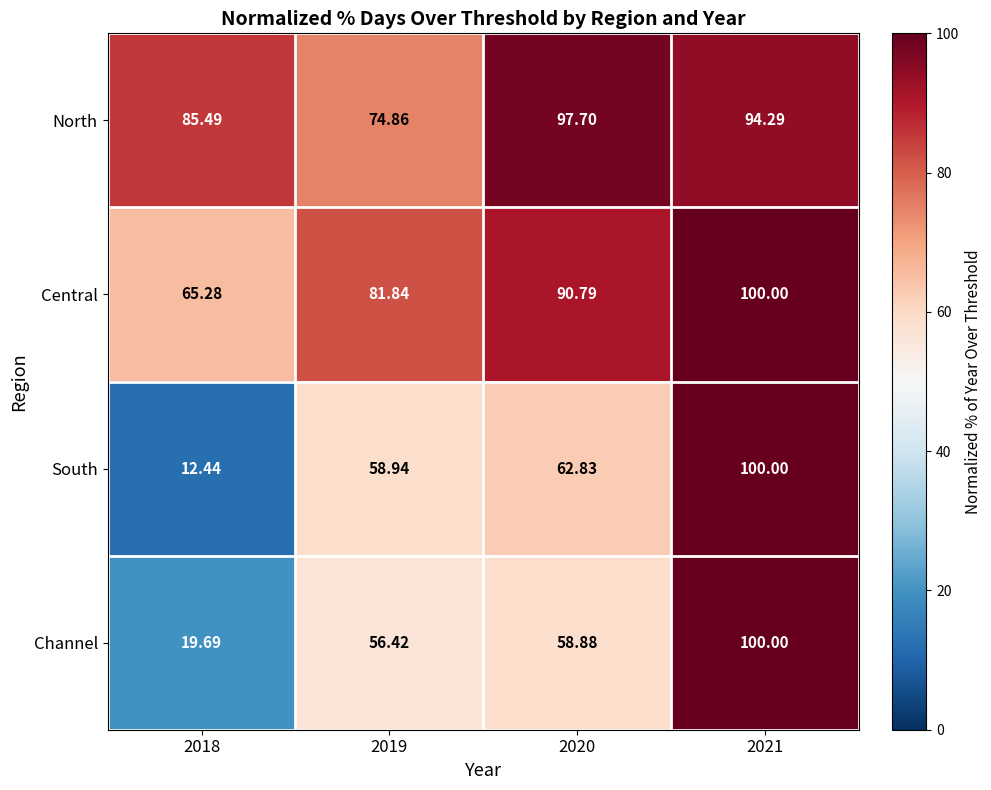

How many categories are shown in the chart?

4